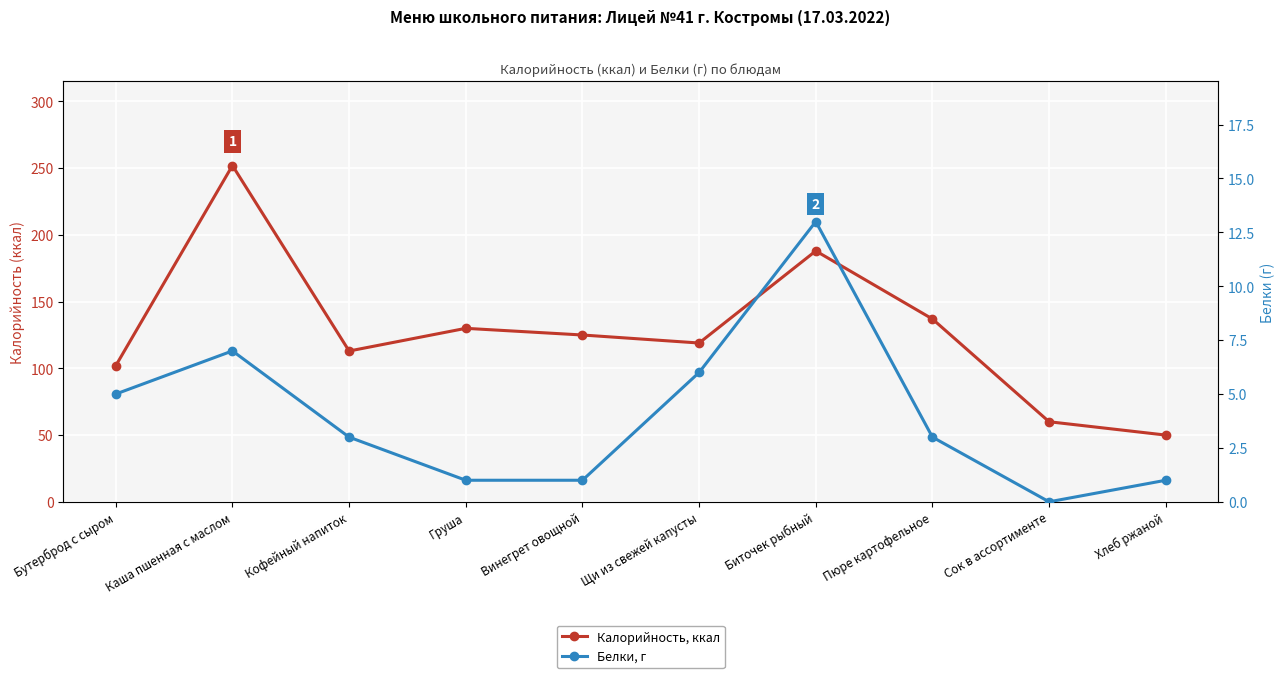

Read the Калорийность, ккал value at Хлеб ржаной, to the nearest 10.

50